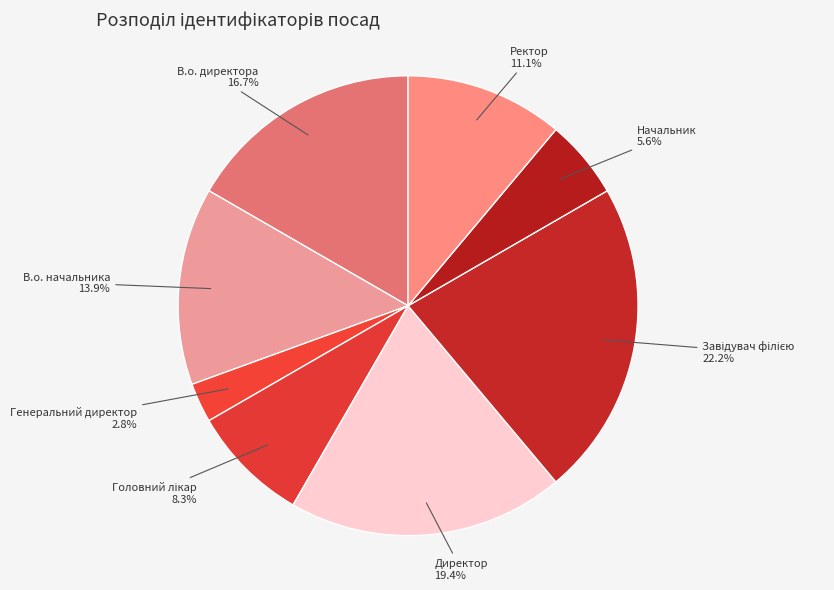

Is there any slice that represents more than half of the pie?

No